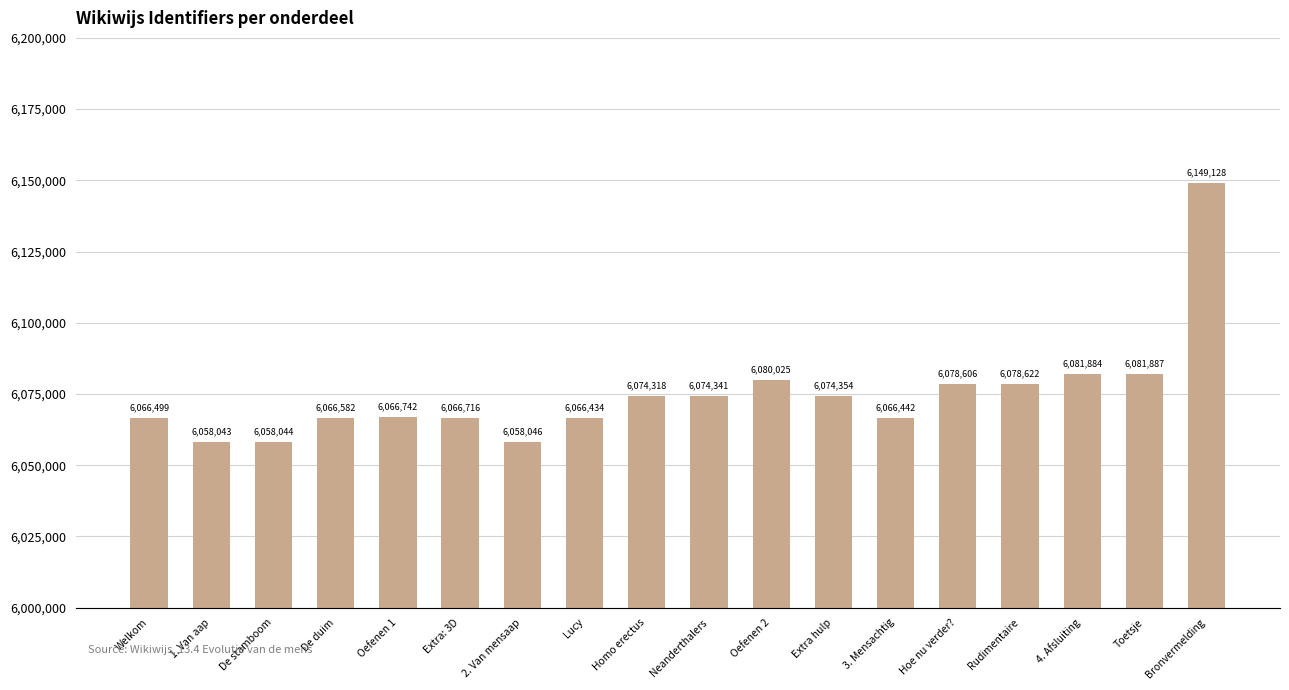

Read the value at Bronvermelding.

6149128